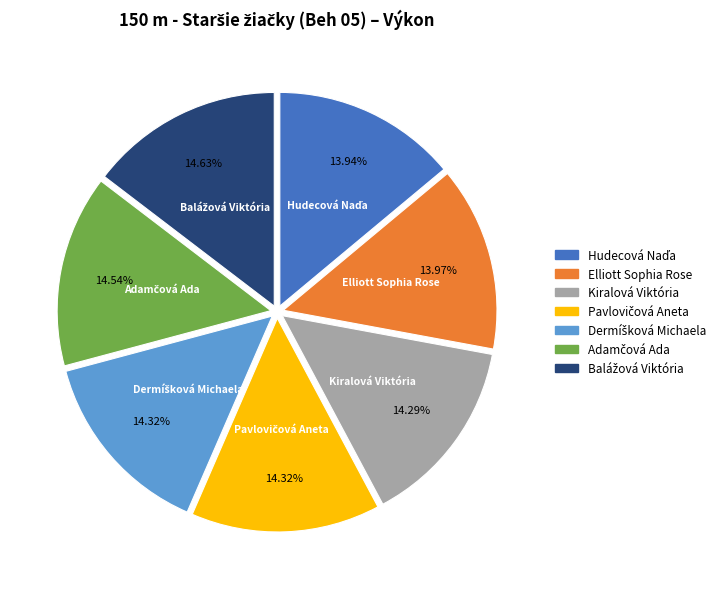

Is there a majority slice in this chart?

No